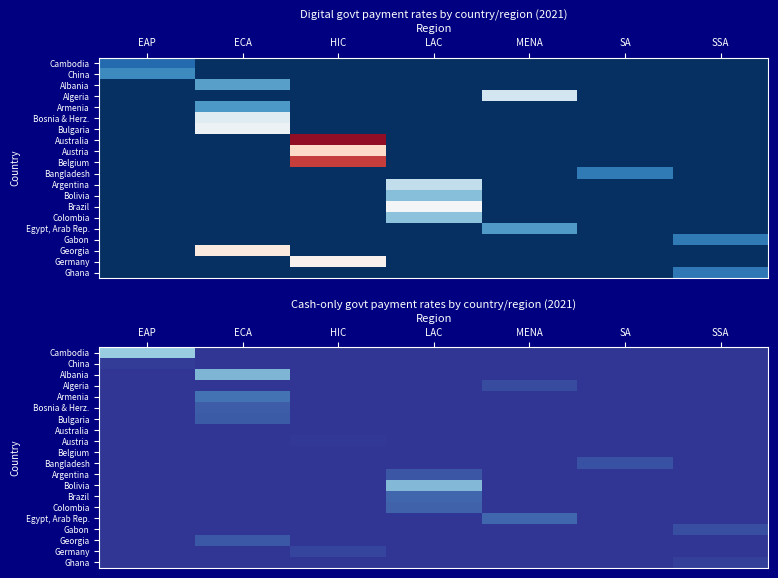

What is the spread (max minus min) of values at ECA?

0.1